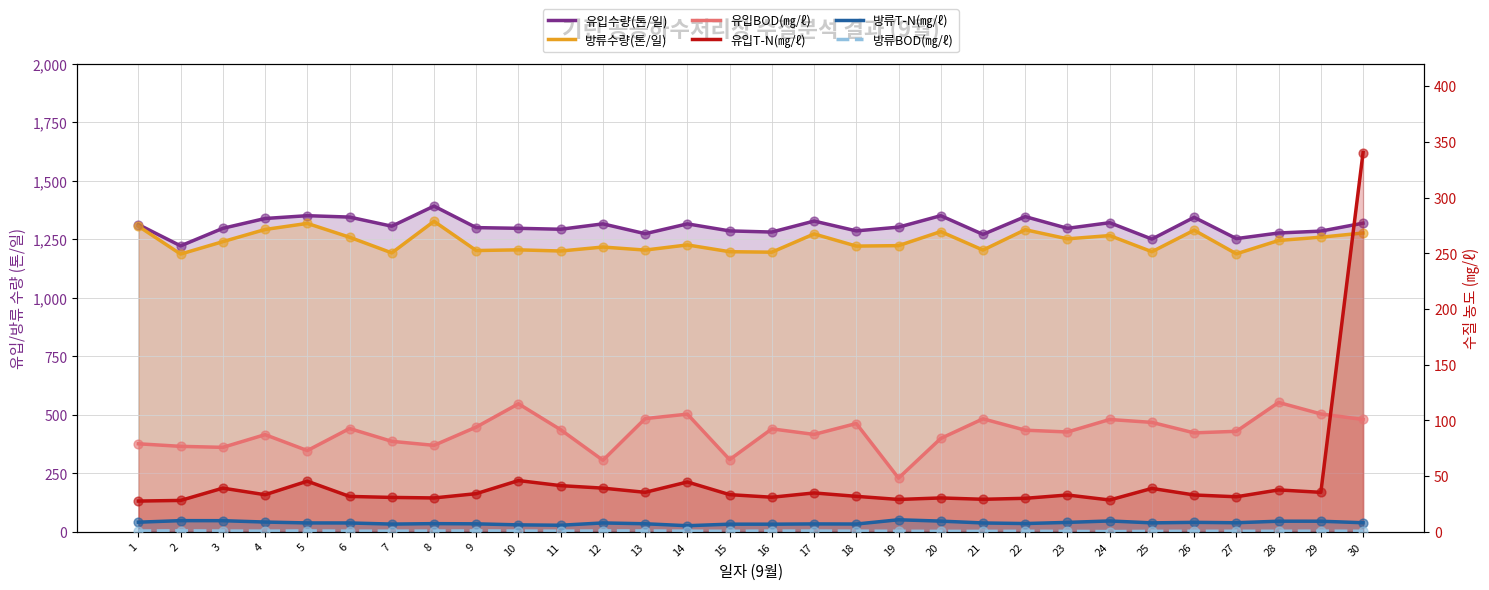

Which series contains the lowest Y value?

방류BOD(㎎/ℓ)